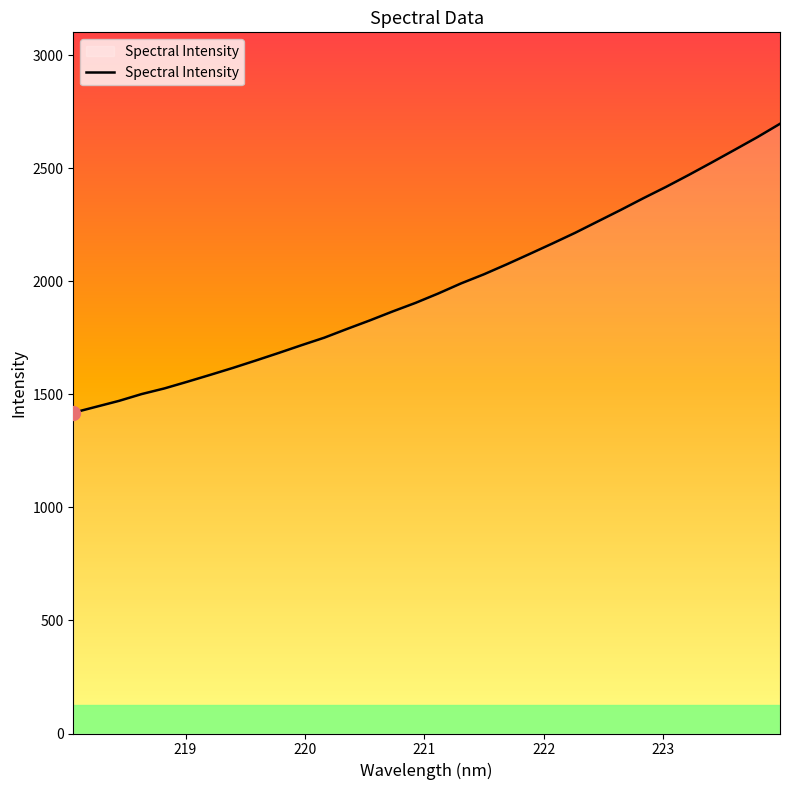

What is the maximum value shown in the chart?

2696.8